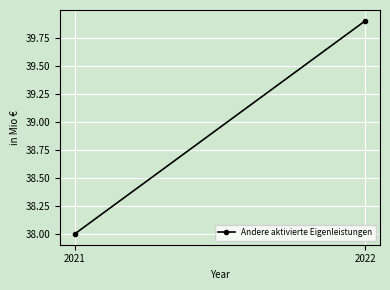

Count the number of values greater than 39.

1